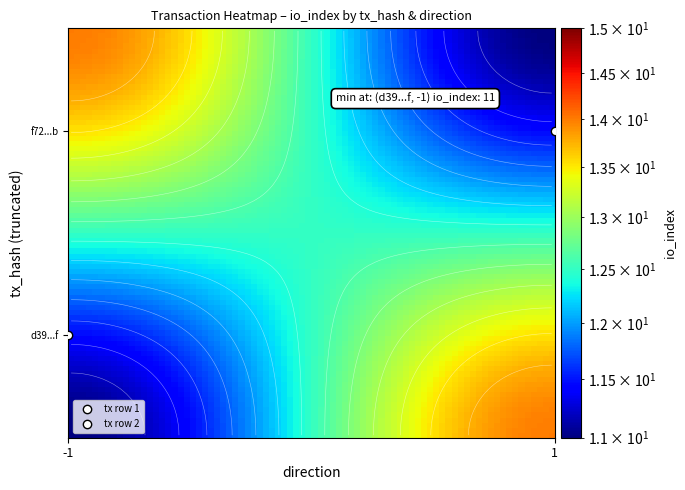

How many f72ef664d68ca846e8df6a1f6ff0a531f8af7cb values are between 1 and 14?

2